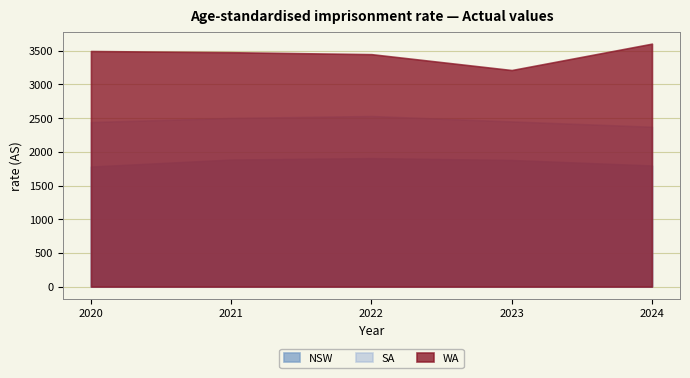

True or false: SA has more than 0 points higher than both neighbors.

True